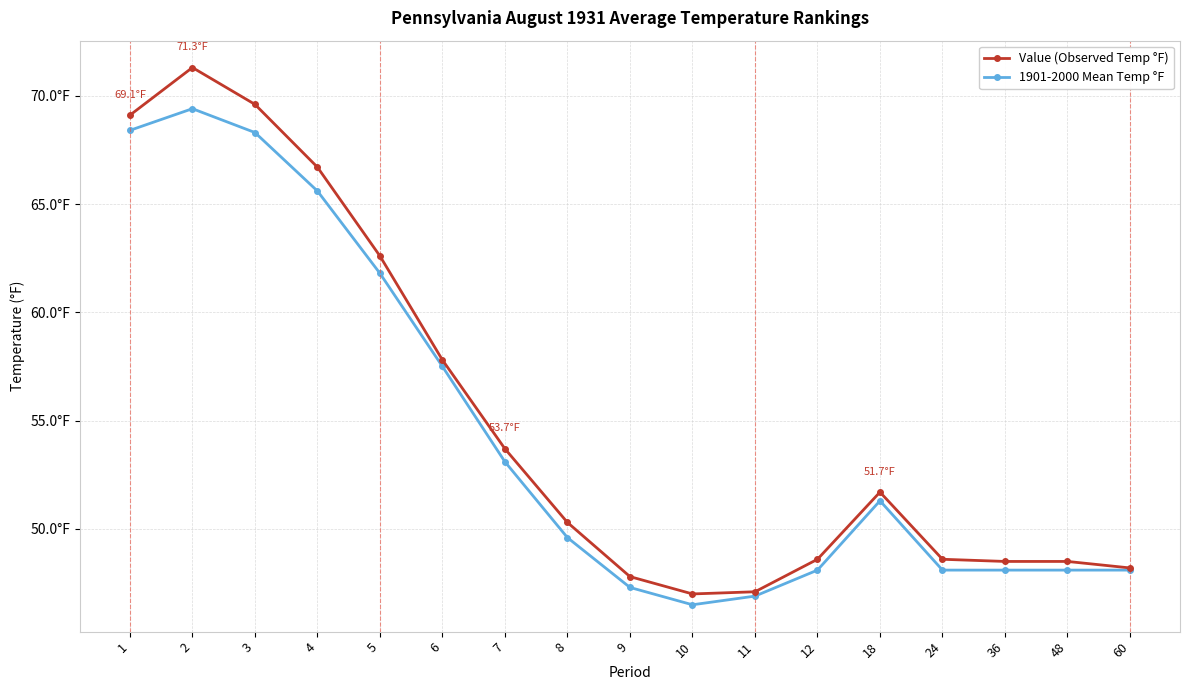

Which series changed the most between 11 and 60?

1901-2000 Mean Temp °F